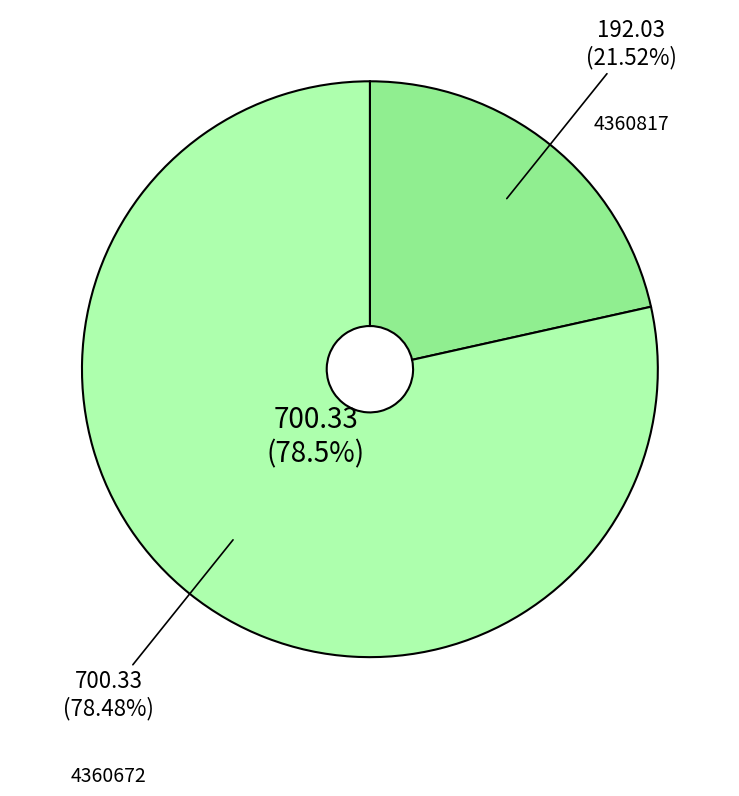

Approximately how many times larger is the value at 4360672 compared to 4360817?

3.6